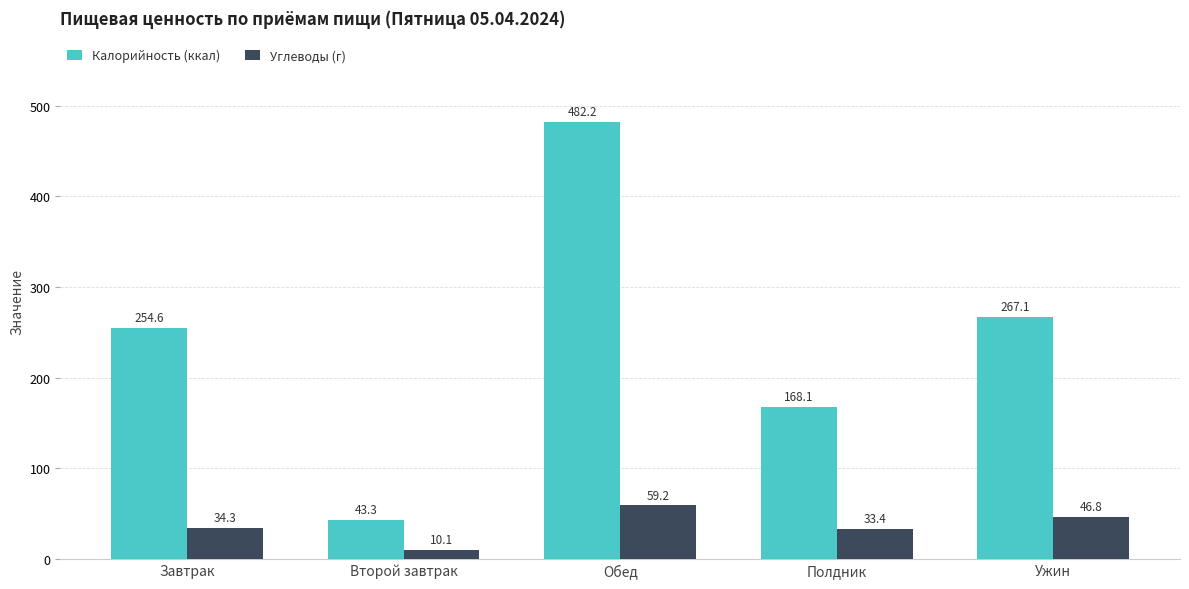

What is the difference between the highest and lowest values at Полдник?

134.7